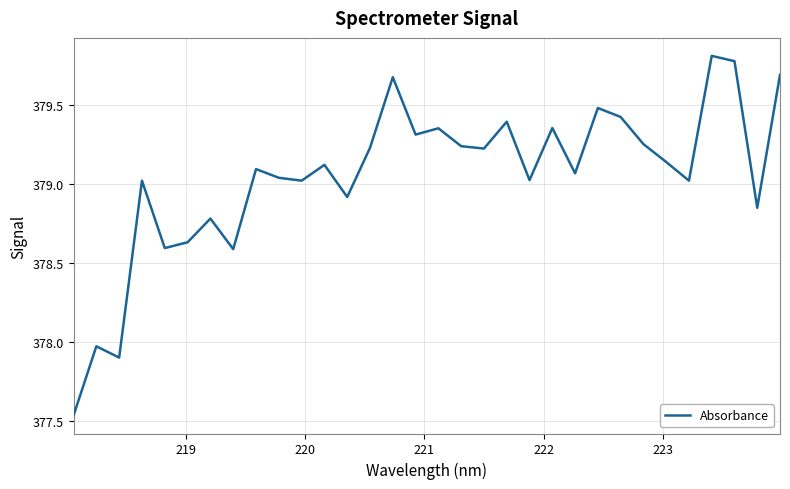

What is the maximum value shown in the chart?

379.8